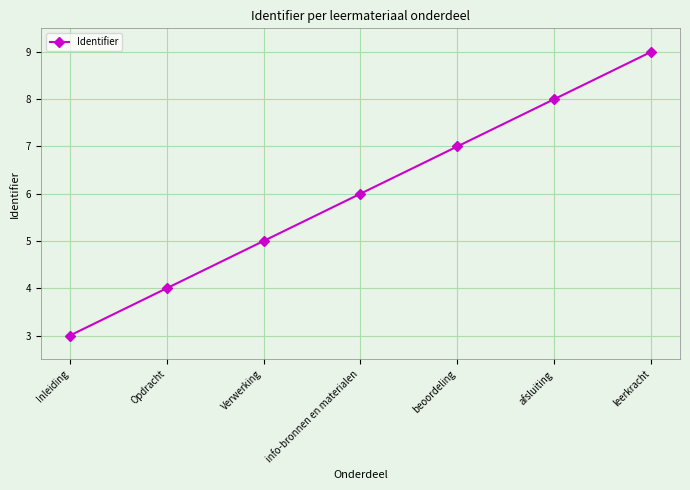

What is the difference between the maximum and second lowest values?

5